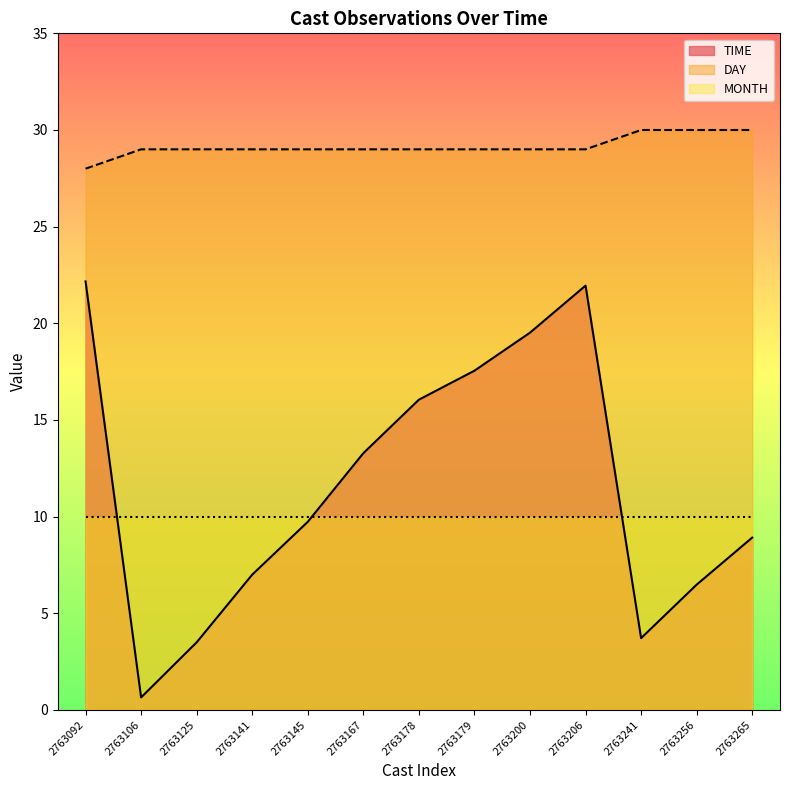

What is the difference between the highest and lowest values at 2763206?

19.0